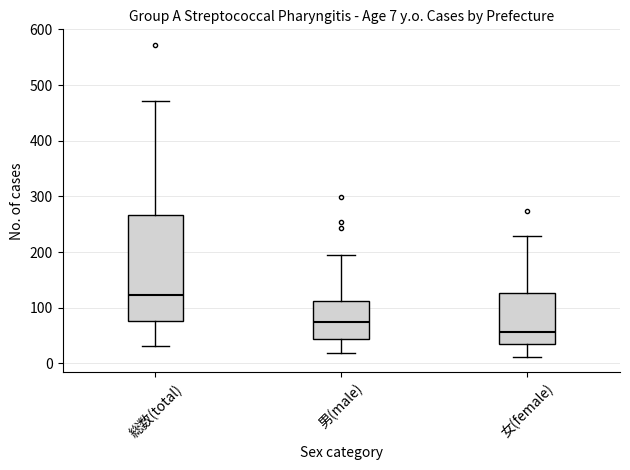

Which box's median line is the highest?

総数(total)